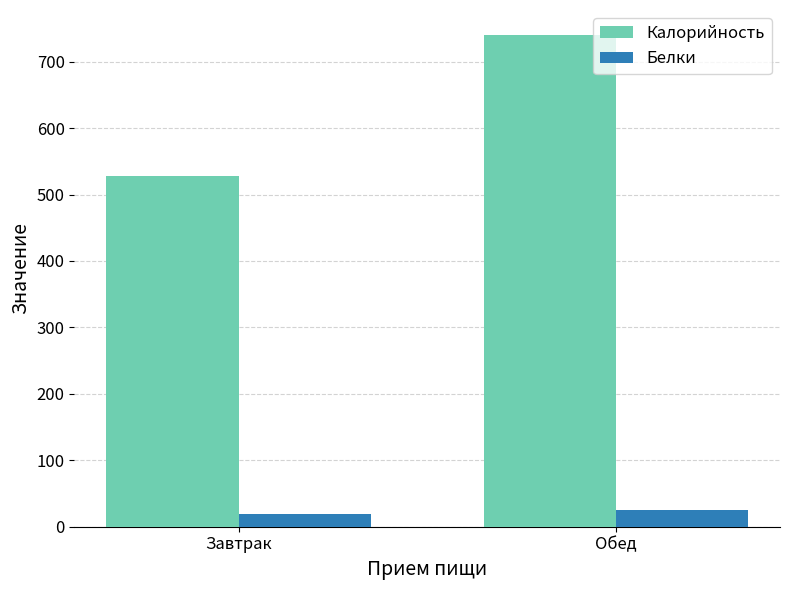

Rank the series by their maximum value, from highest to lowest.

Калорийность, Белки